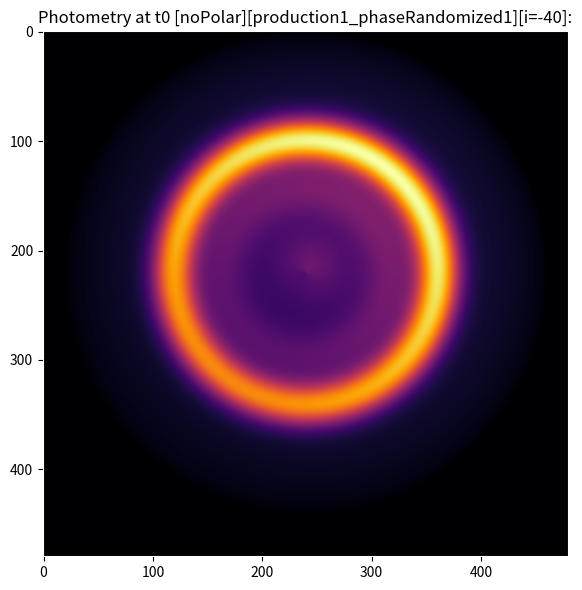

What is the maximum value shown in the chart?

2